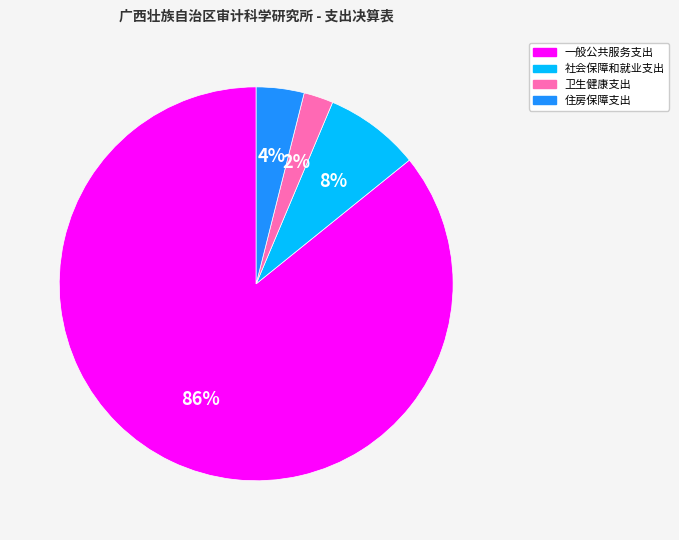

Which category has the smallest portion of the pie?

卫生健康支出